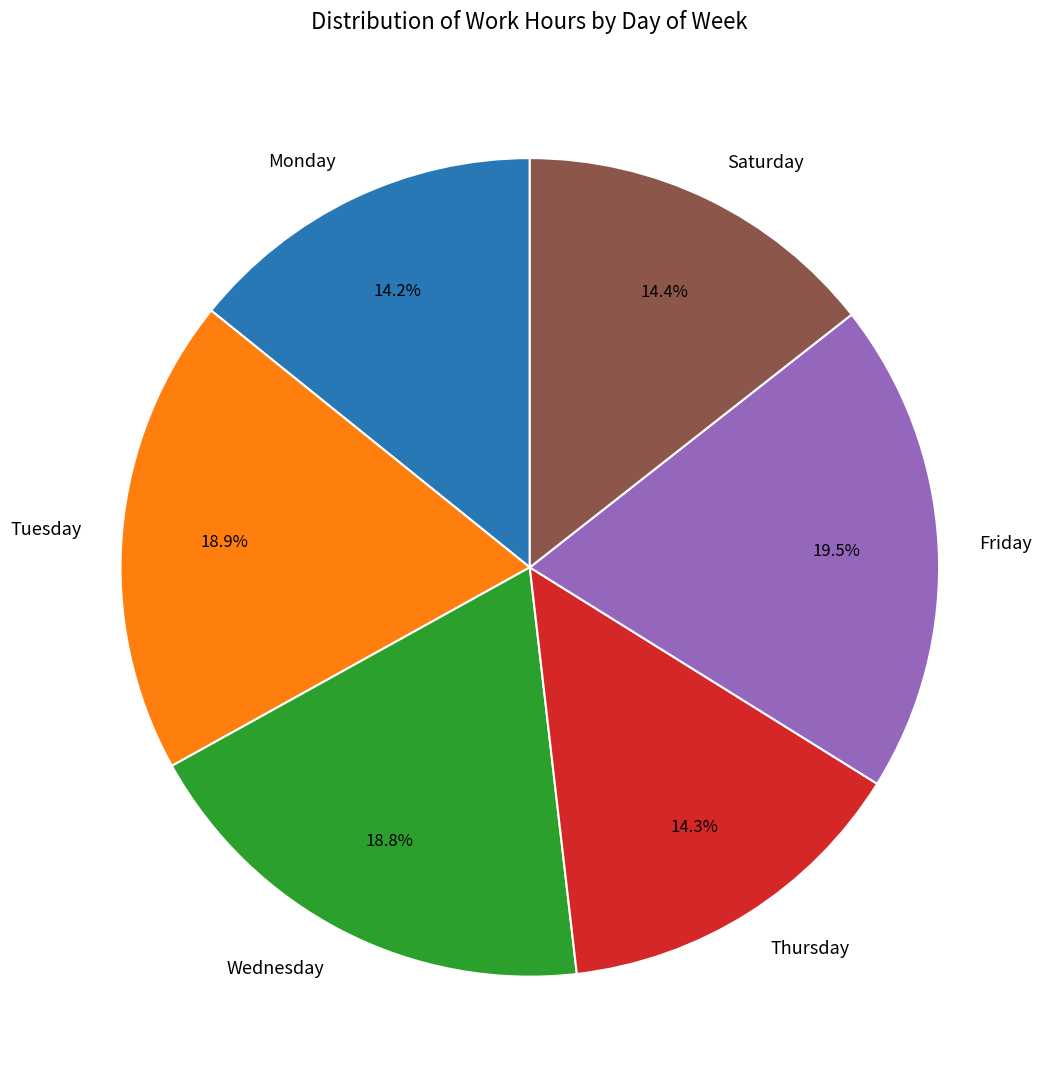

Is the sum of Monday and Wednesday greater than half?

No